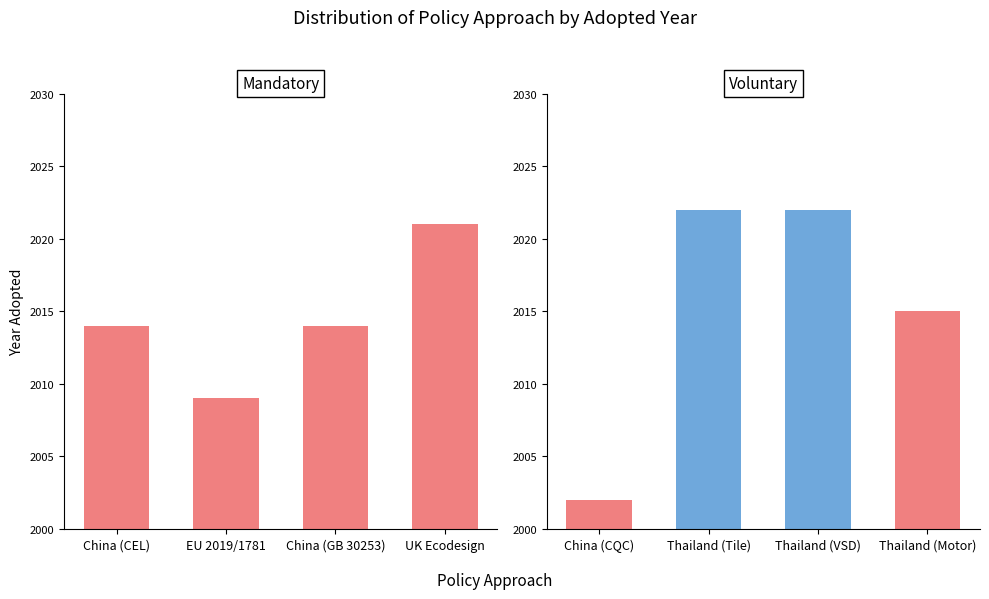

What is the difference between the Voluntary values at 3 and 1?

7